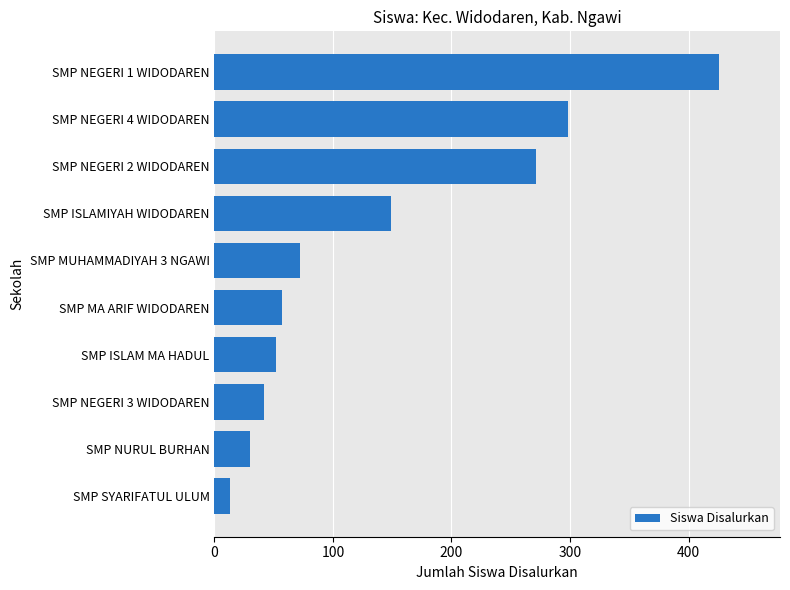

What is the difference between the maximum and second lowest values?

396